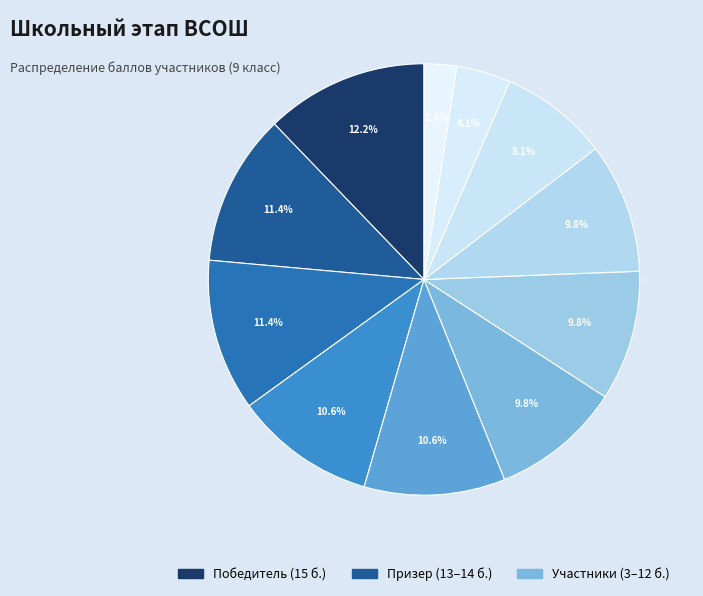

Count the number of slices in the pie.

11